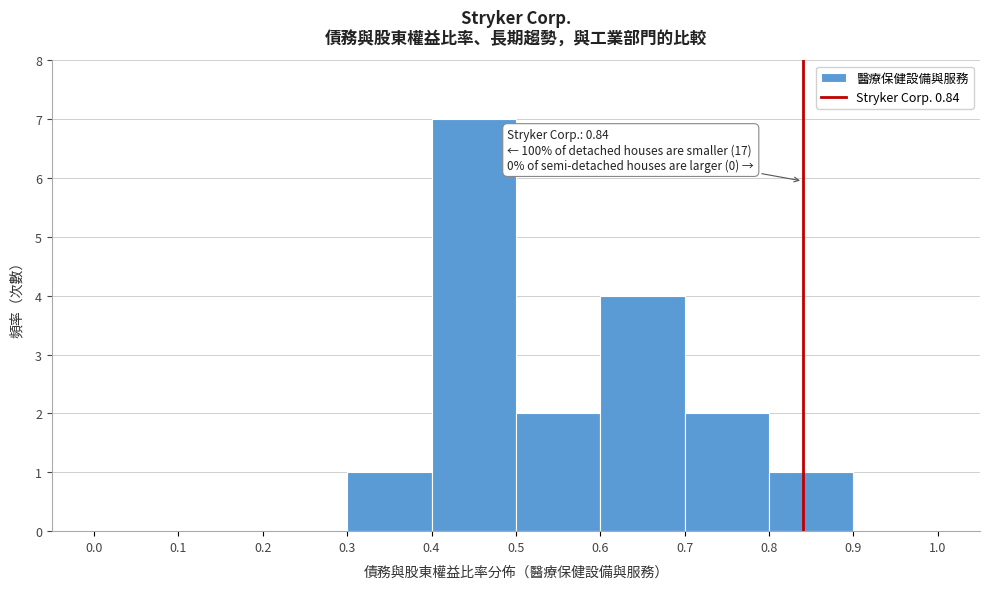

Which range on the x-axis has the tallest bar?

0.4 to 0.5